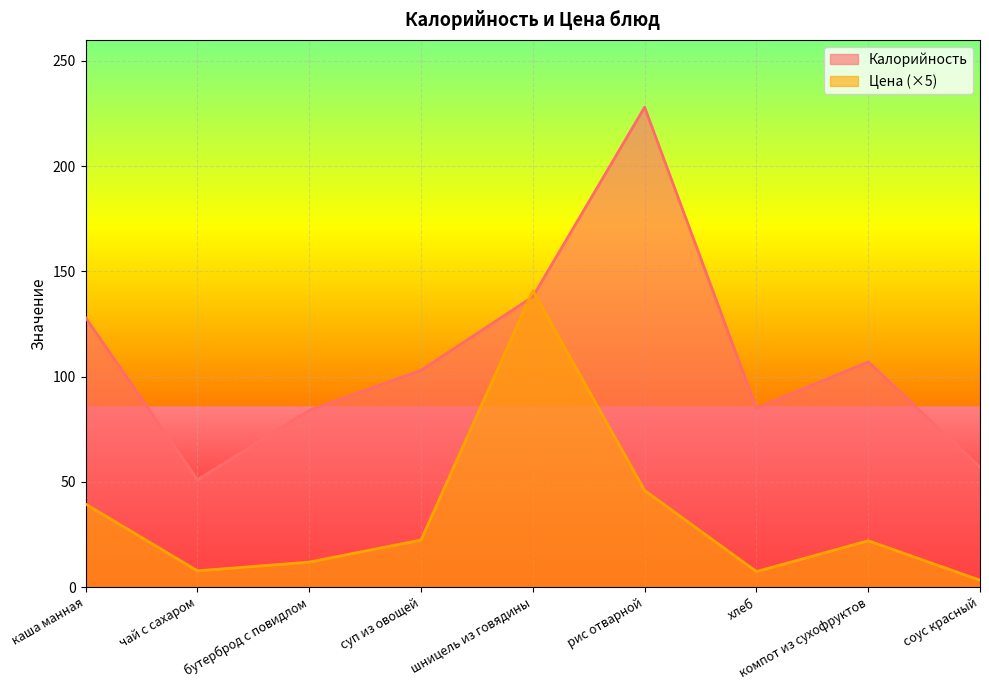

Reading left to right, extract all data points from this chart.

Калорийность: 128.0	51.0	84.0	103.0	138.0	228.0	85.0	107.0	57.0
Цена: 39.4	7.8	11.9	22.4	140.9	45.9	7.4	22.1	3.3